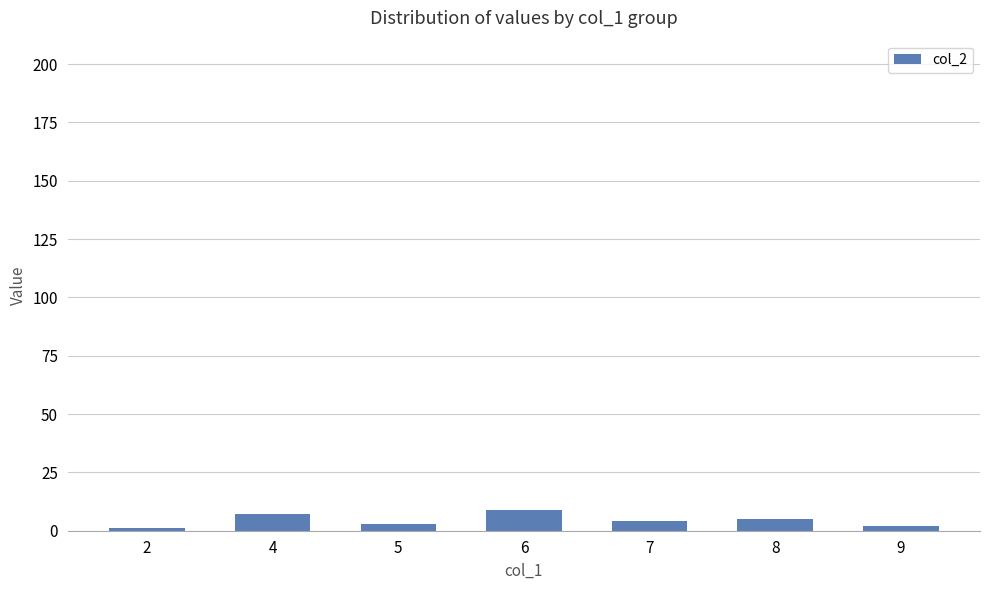

The chart shows a value of 9 at 6. True or false?

True